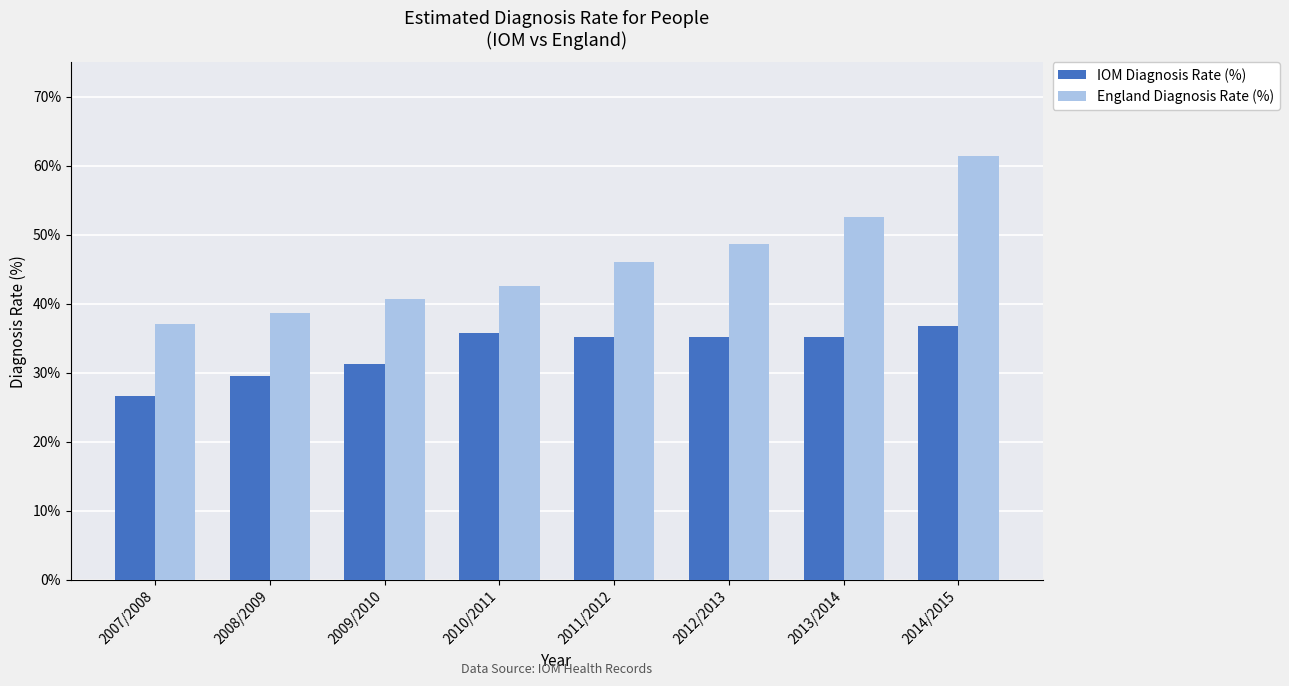

How many bars are there in total?

16